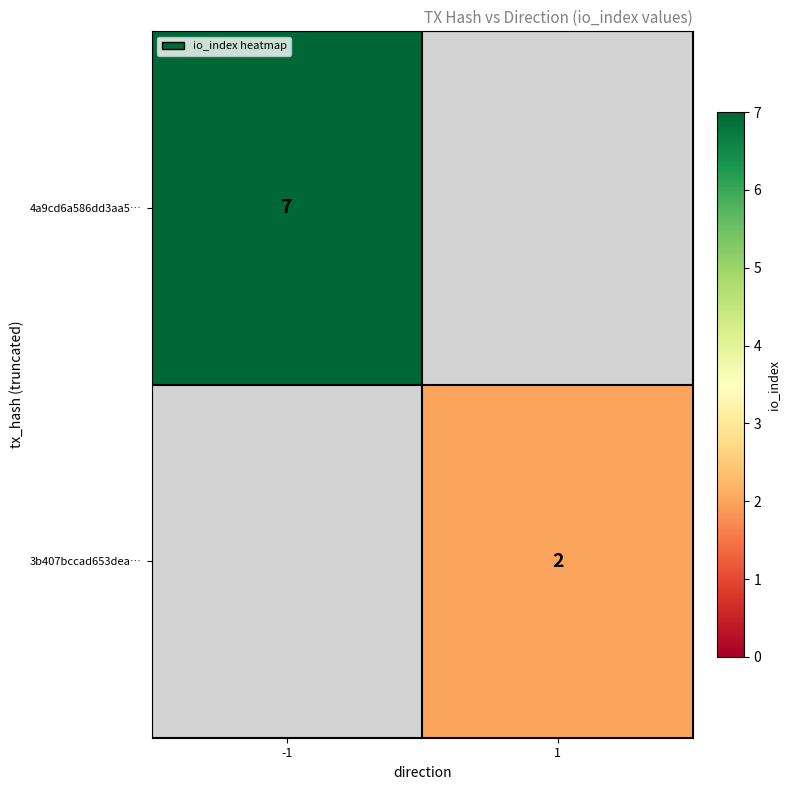

Which label corresponds to the largest value in the chart?

-1